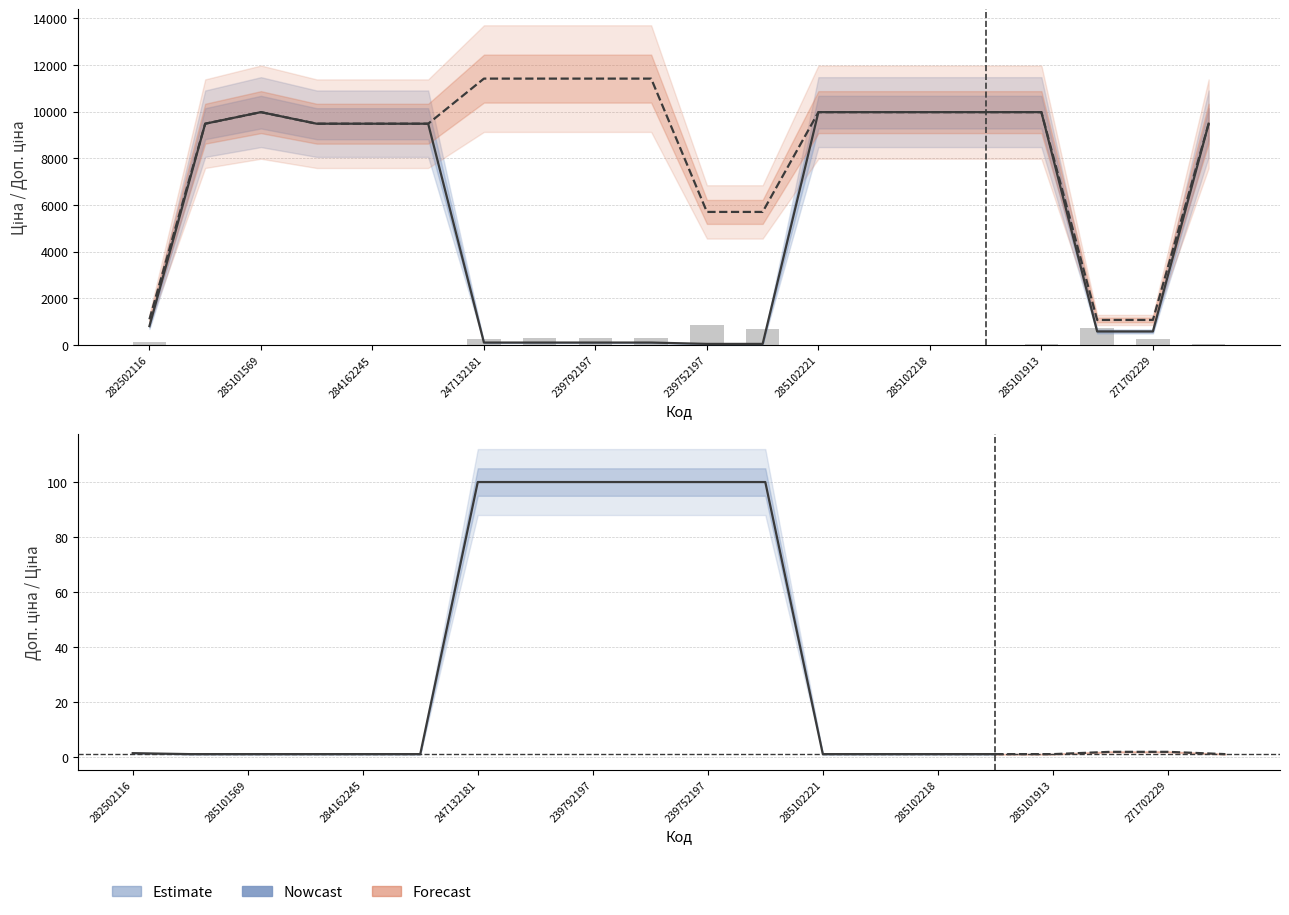

What is the label of the 18th bar from the left?

17